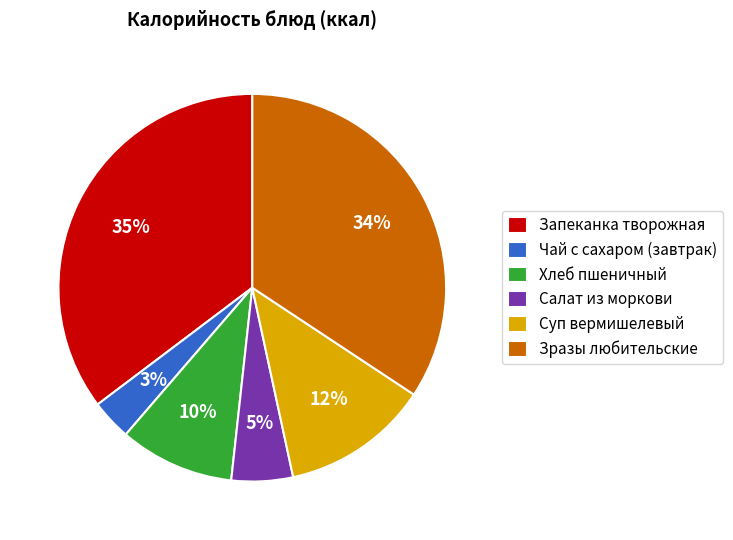

True or false: Зразы любительские accounts for 43% of the total.

False